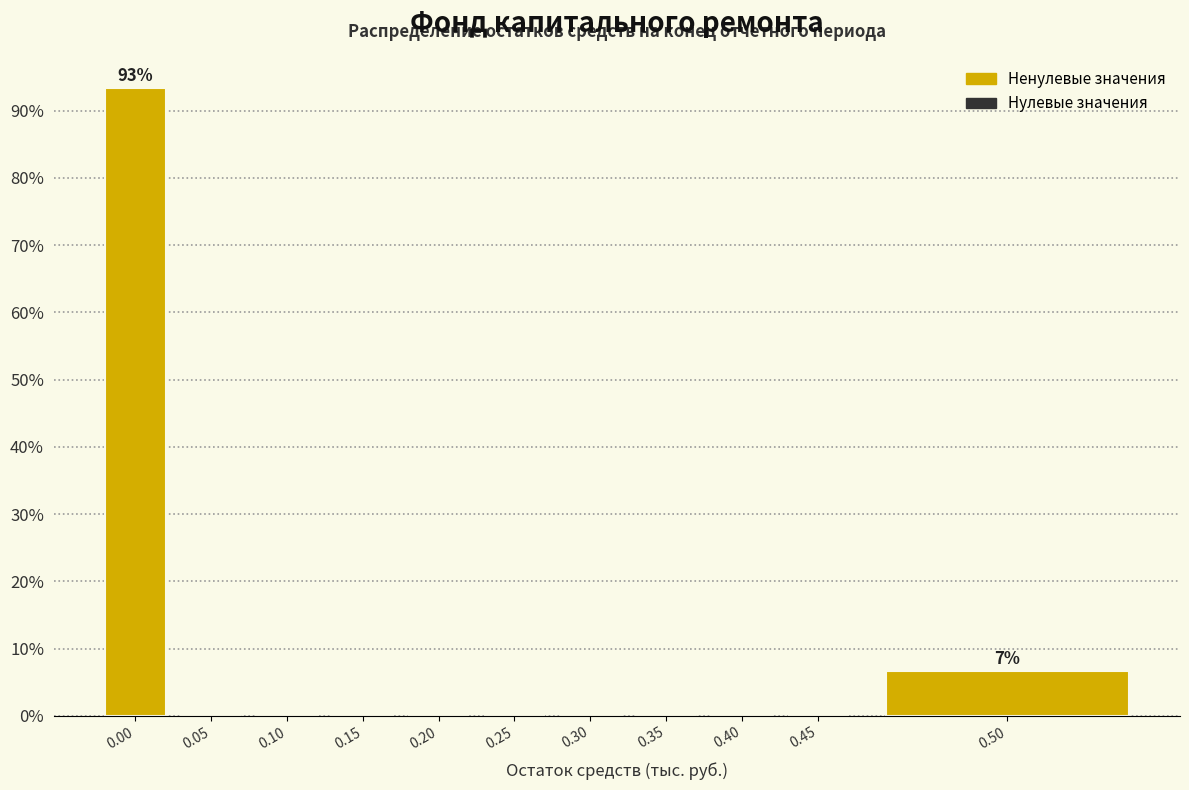

Reading left to right, list all the values displayed in this chart.

0.00=93.3	0.05=0.0	0.10=0.0	0.15=0.0	0.20=0.0	0.25=0.0	0.30=0.0	0.35=0.0	0.40=0.0	0.45=0.0	0.50=6.7